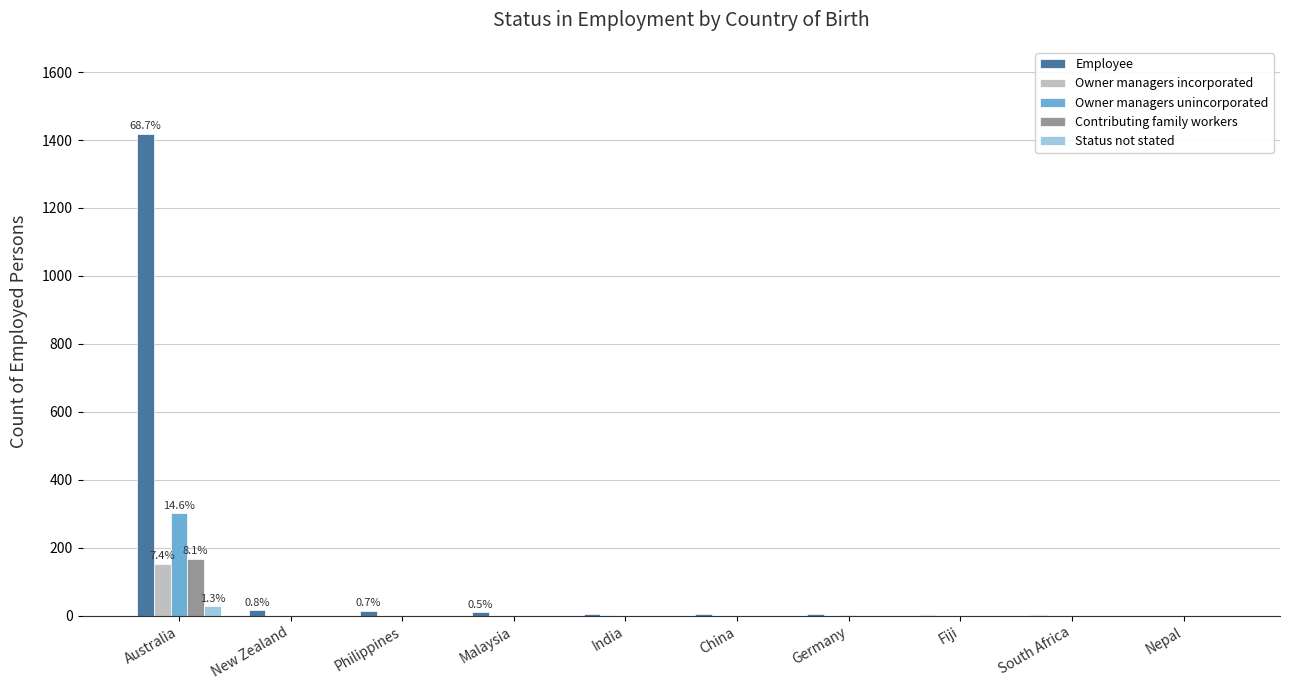

What is the average value of the Owner managers unincorporated series?

30